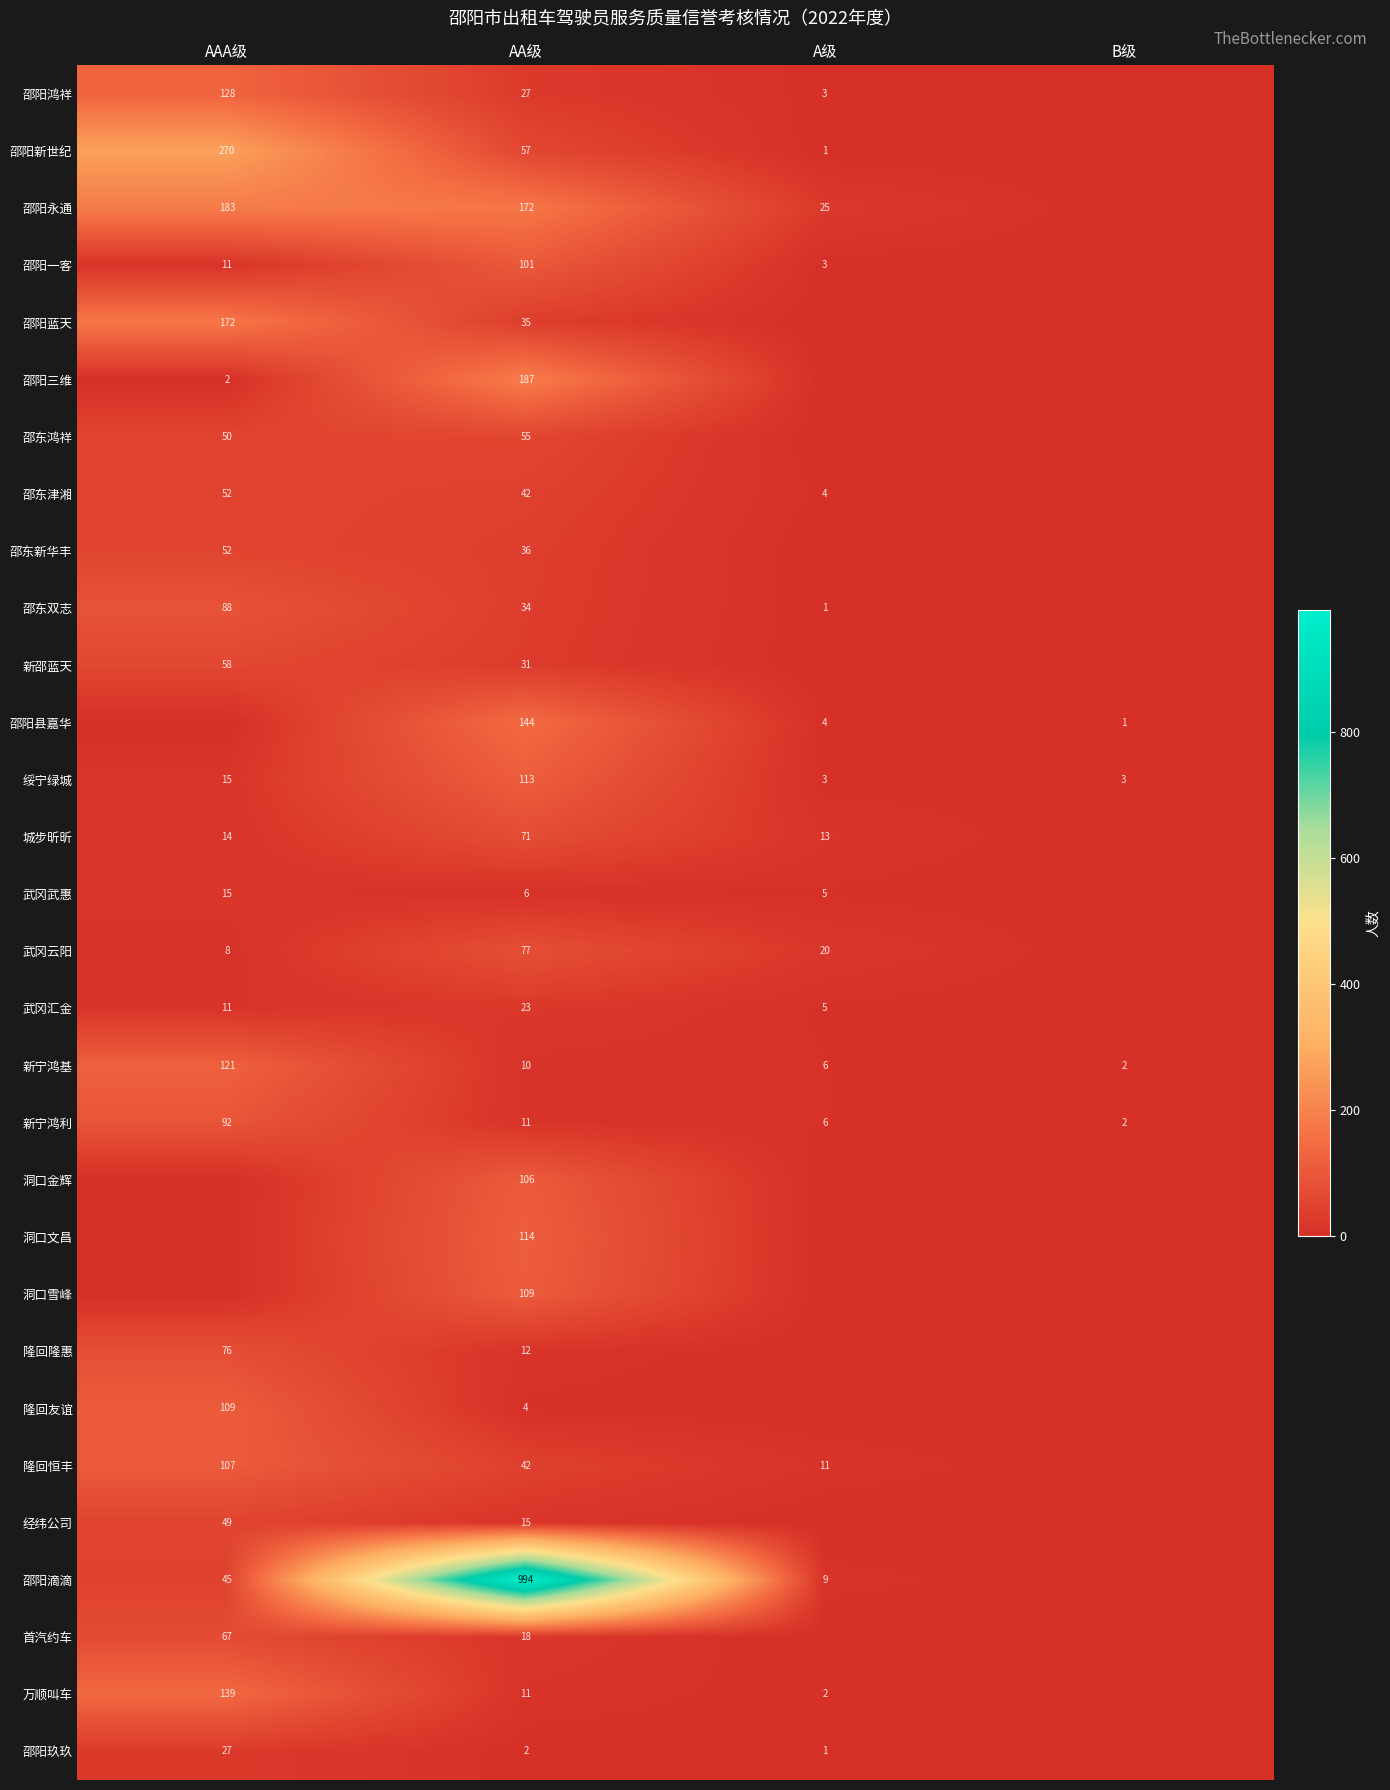

The value of 万顺叫车 at AA级 is 11. True or false?

True